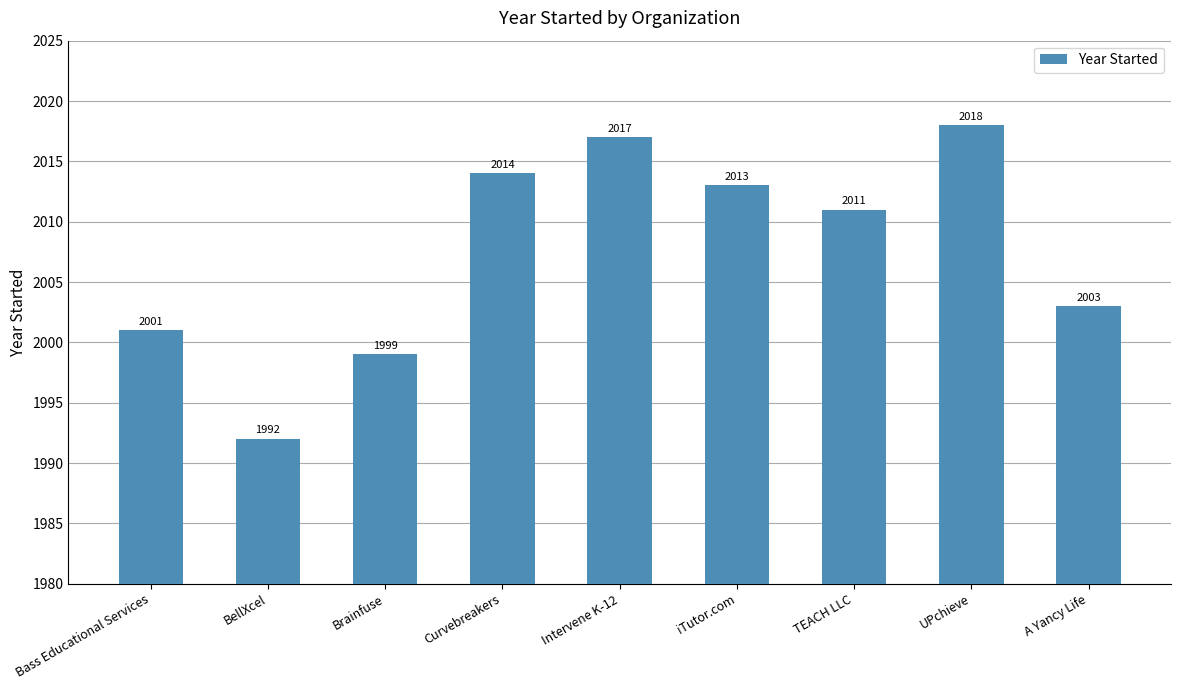

What is the label of the 3rd bar from the left?

Brainfuse